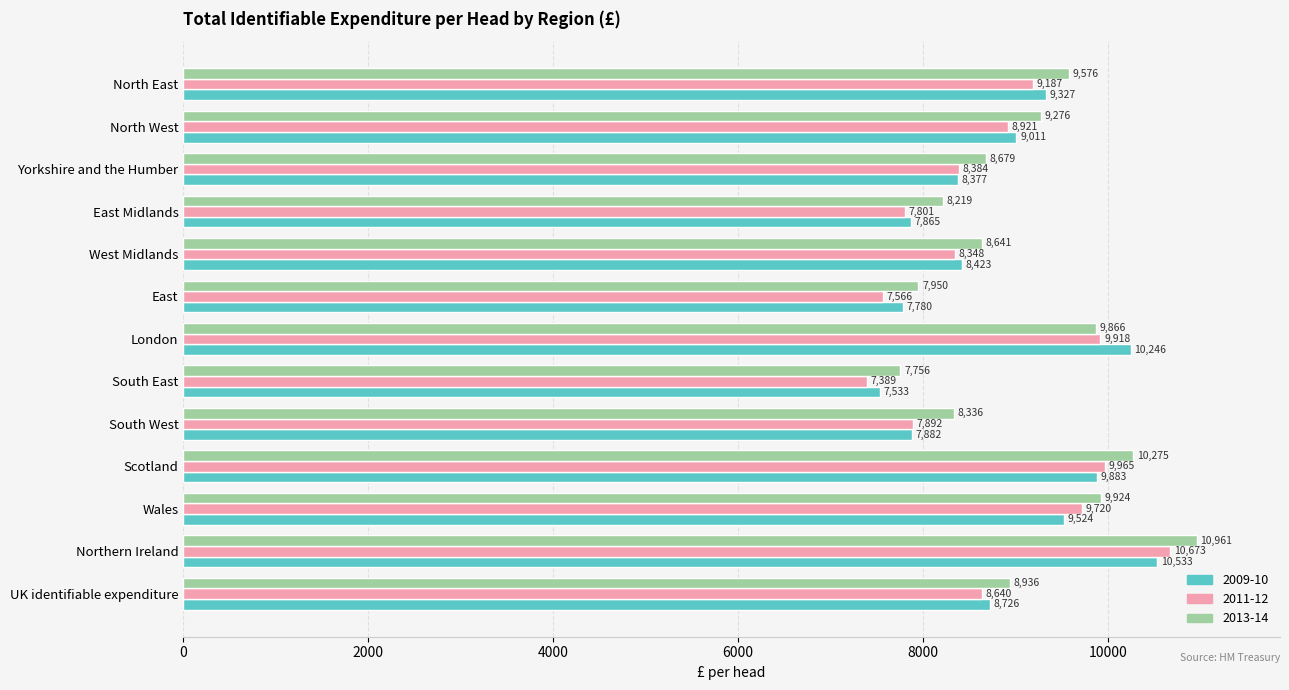

What is the difference between the highest and lowest values at Scotland?

392